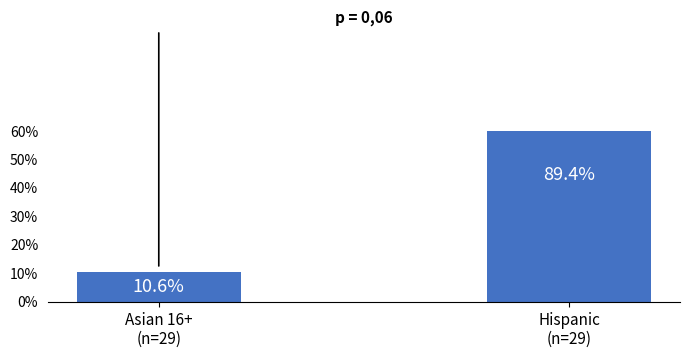

What is the average value?

50.0